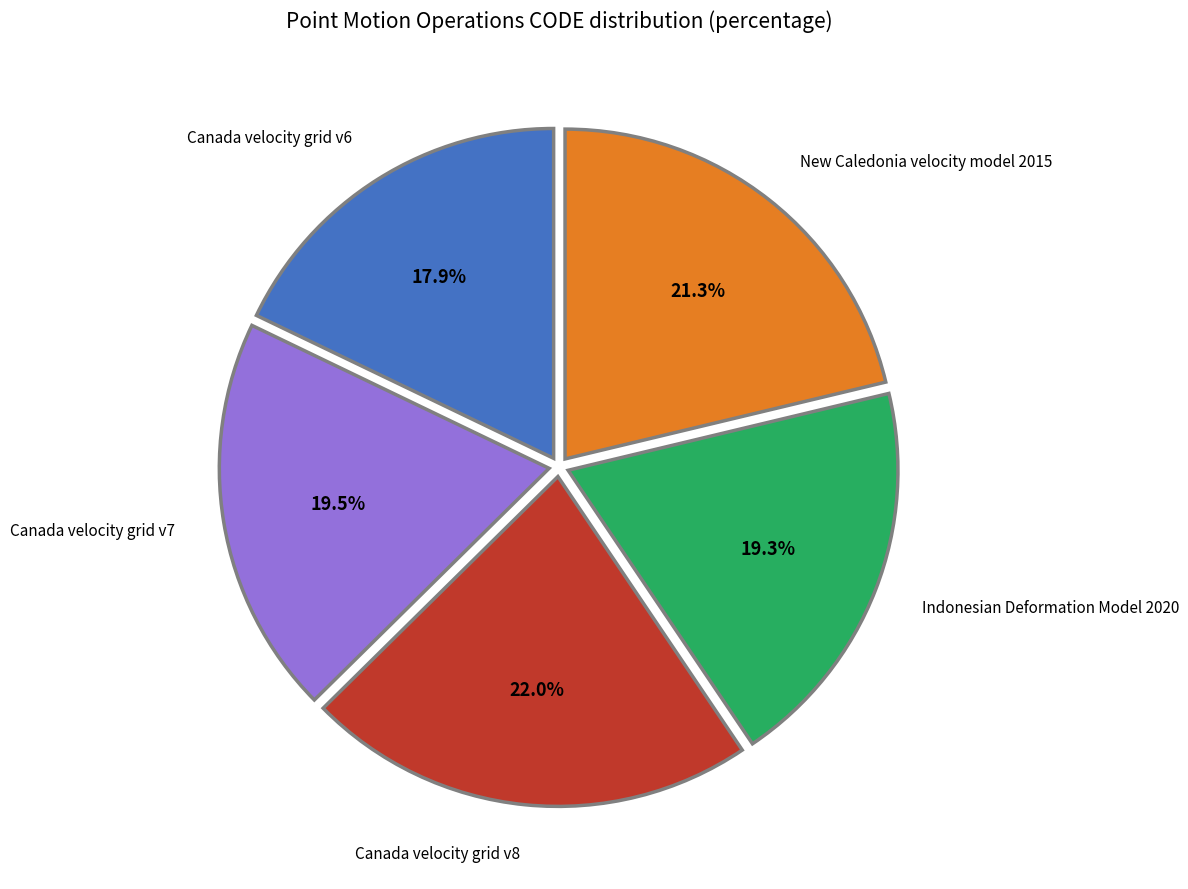

Is there any slice that represents more than half of the pie?

No